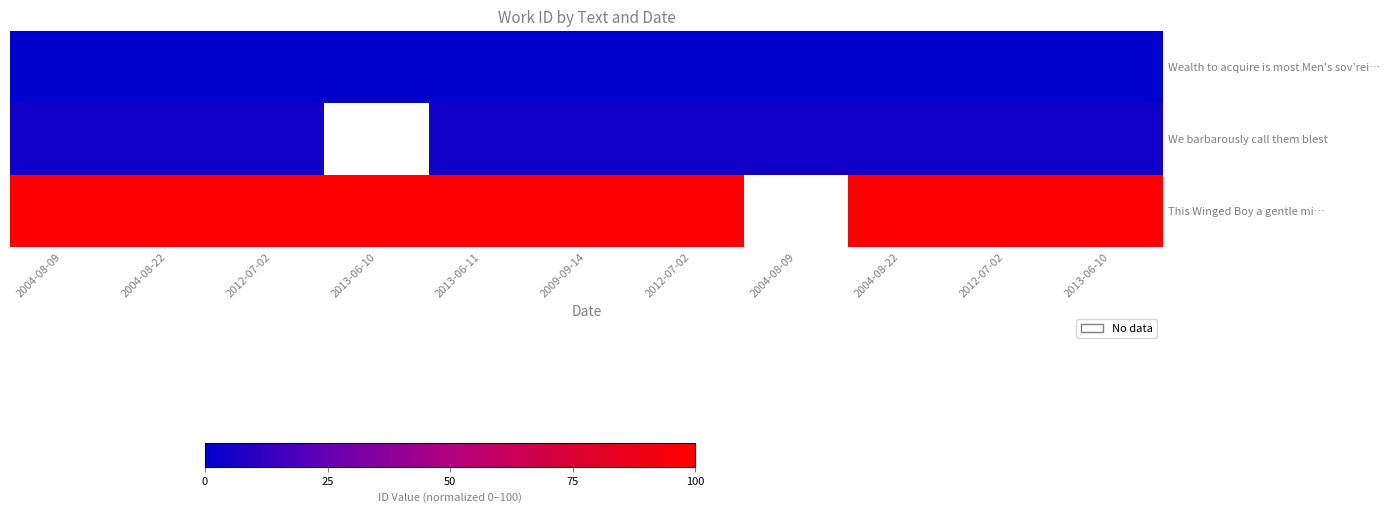

Where is This Winged Boy a gentle mi… nearest to the value 100?

2004-08-09